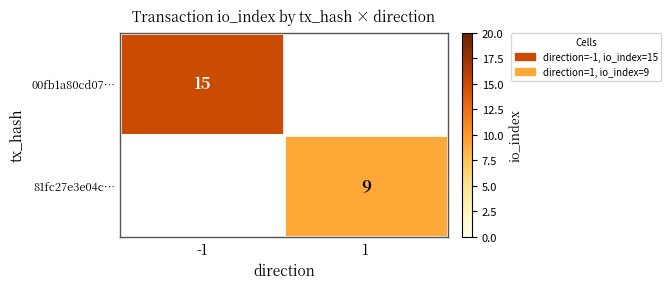

The 00fb1a80cd07… series shows 4 at -1. True or false?

False